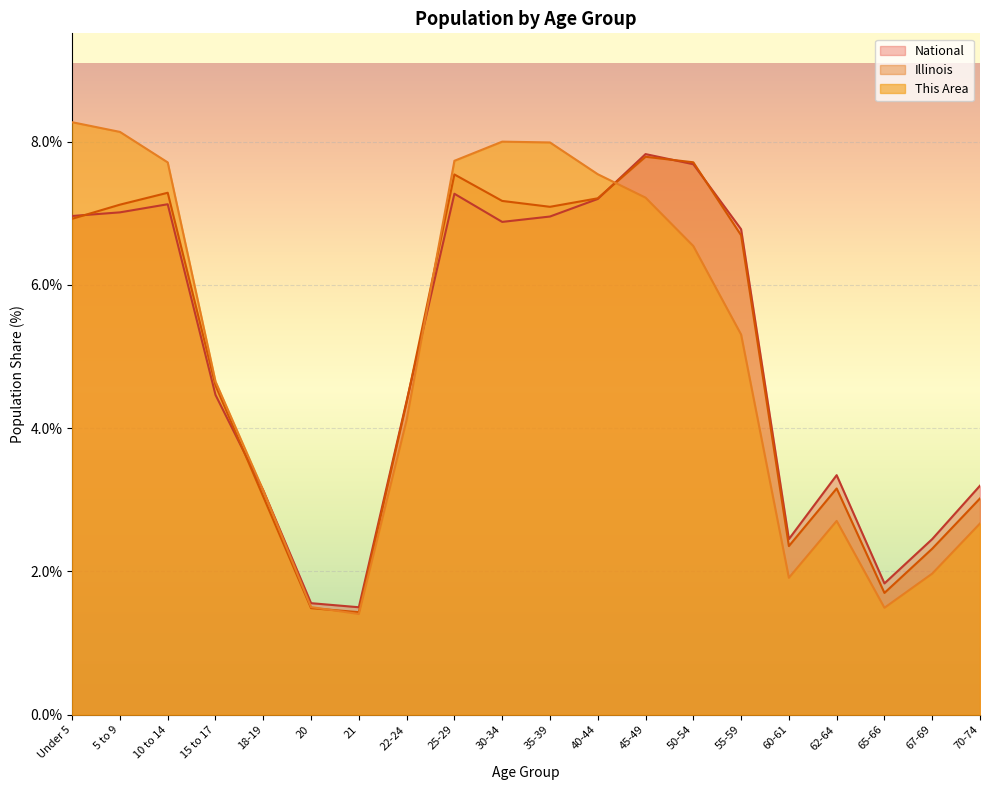

Reading left to right, extract all data points from this chart.

This Area: Under 5=8.3	5 to 9=8.1	10 to 14=7.7	15 to 17=4.7	18-19=3.1	20=1.5	21=1.4	22-24=4.1	25-29=7.7	30-34=8.0	35-39=8.0	40-44=7.5	45-49=7.2	50-54=6.5	55-59=5.3	60-61=1.9	62-64=2.7	65-66=1.5	67-69=2.0	70-74=2.7
Illinois: Under 5=6.9	5 to 9=7.1	10 to 14=7.3	15 to 17=4.6	18-19=3.0	20=1.5	21=1.4	22-24=4.4	25-29=7.5	30-34=7.2	35-39=7.1	40-44=7.2	45-49=7.8	50-54=7.7	55-59=6.7	60-61=2.4	62-64=3.2	65-66=1.7	67-69=2.3	70-74=3.0
National: Under 5=7.0	5 to 9=7.0	10 to 14=7.1	15 to 17=4.5	18-19=3.1	20=1.6	21=1.5	22-24=4.4	25-29=7.3	30-34=6.9	35-39=7.0	40-44=7.2	45-49=7.8	50-54=7.7	55-59=6.8	60-61=2.5	62-64=3.3	65-66=1.8	67-69=2.5	70-74=3.2